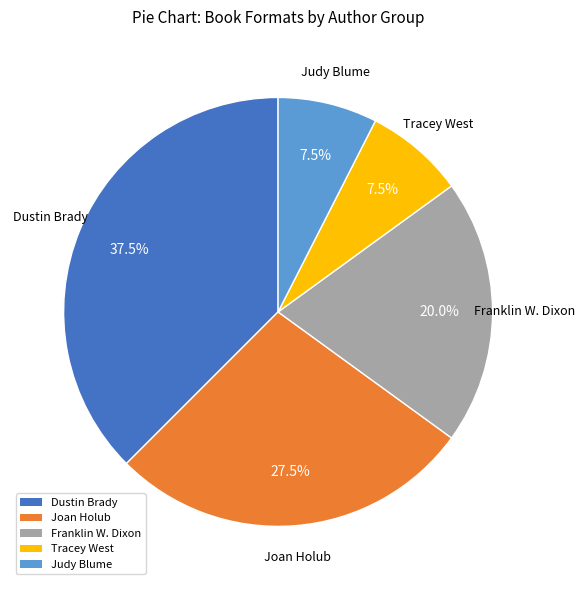

Which has a higher value, Dustin Brady or Judy Blume?

Dustin Brady